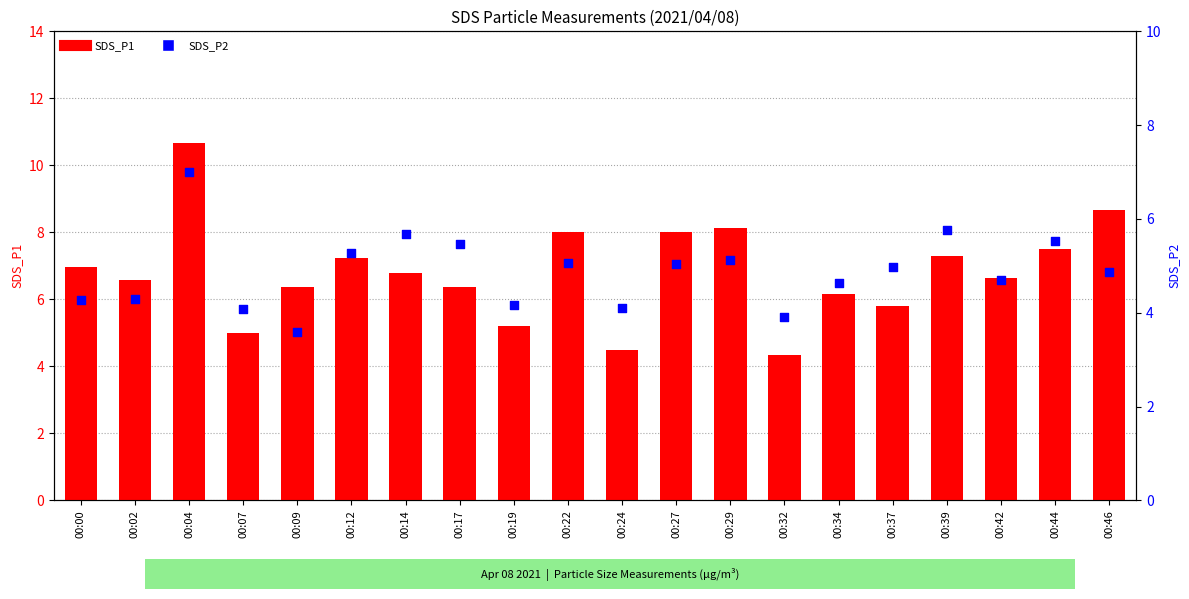

What are all the series names shown in the legend?

SDS_P1, SDS_P2